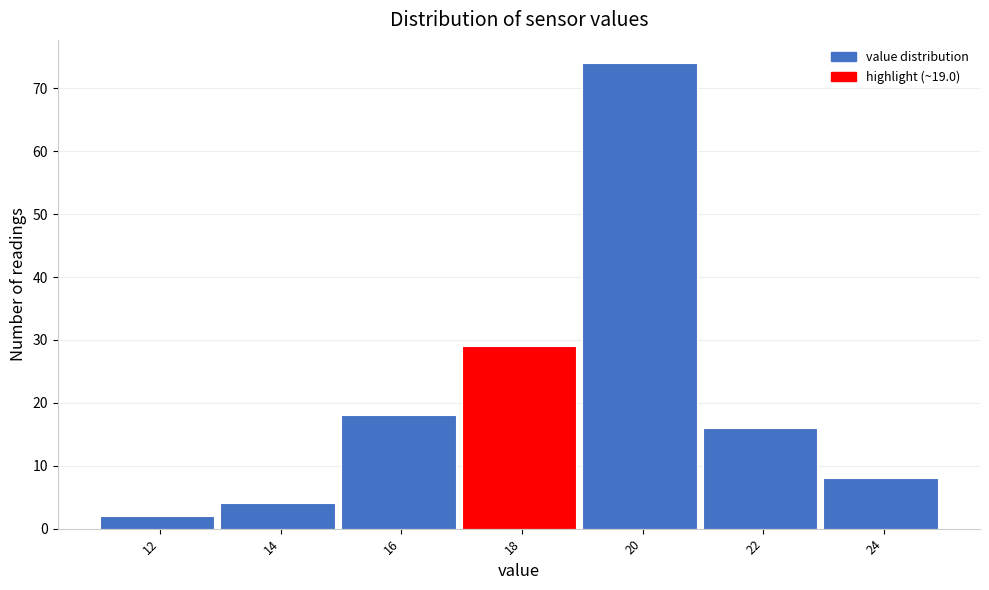

Reading left to right, what are all the values shown in this chart?

12=2	14=4	16=18	18=29	20=74	22=16	24=8